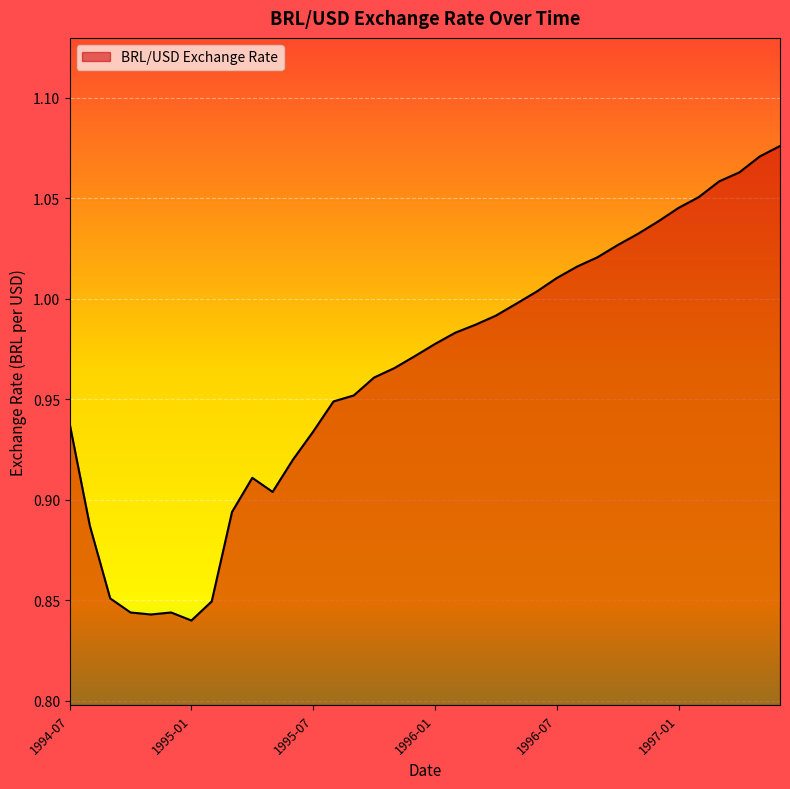

Does the chart display data point markers on the line(s)?

No